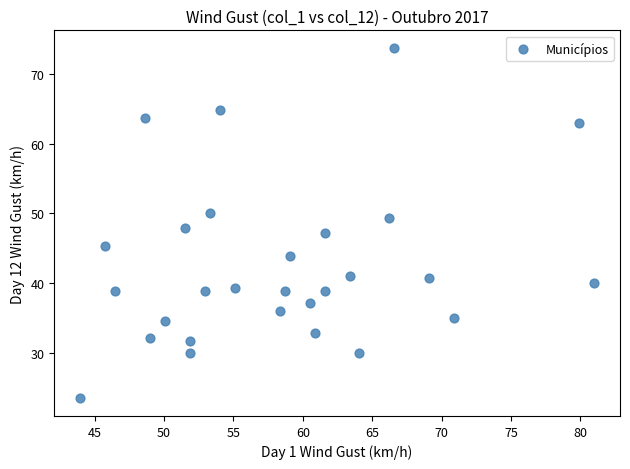

What is the range of X values (max minus min)?

37.1